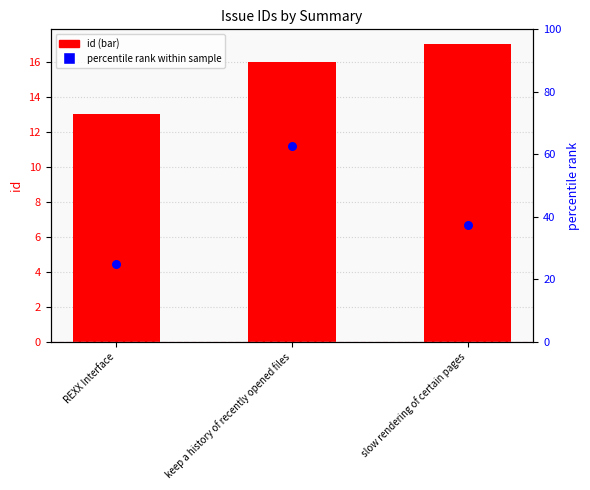

What are all the series names shown in the legend?

id, percentile rank within sample